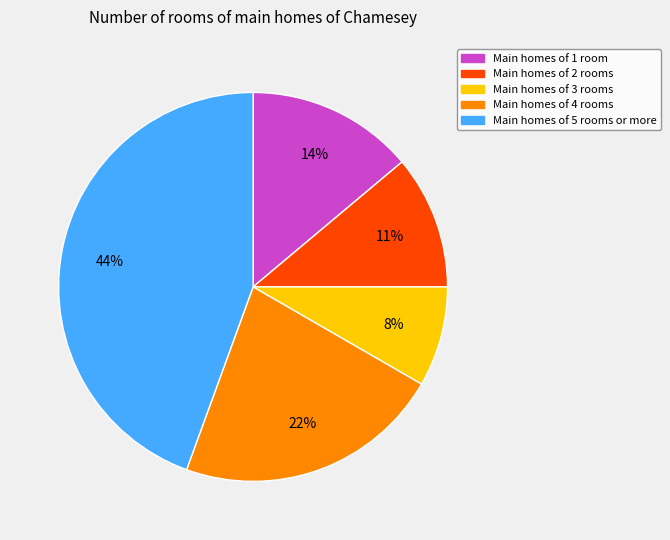

Is there a majority slice in this chart?

No